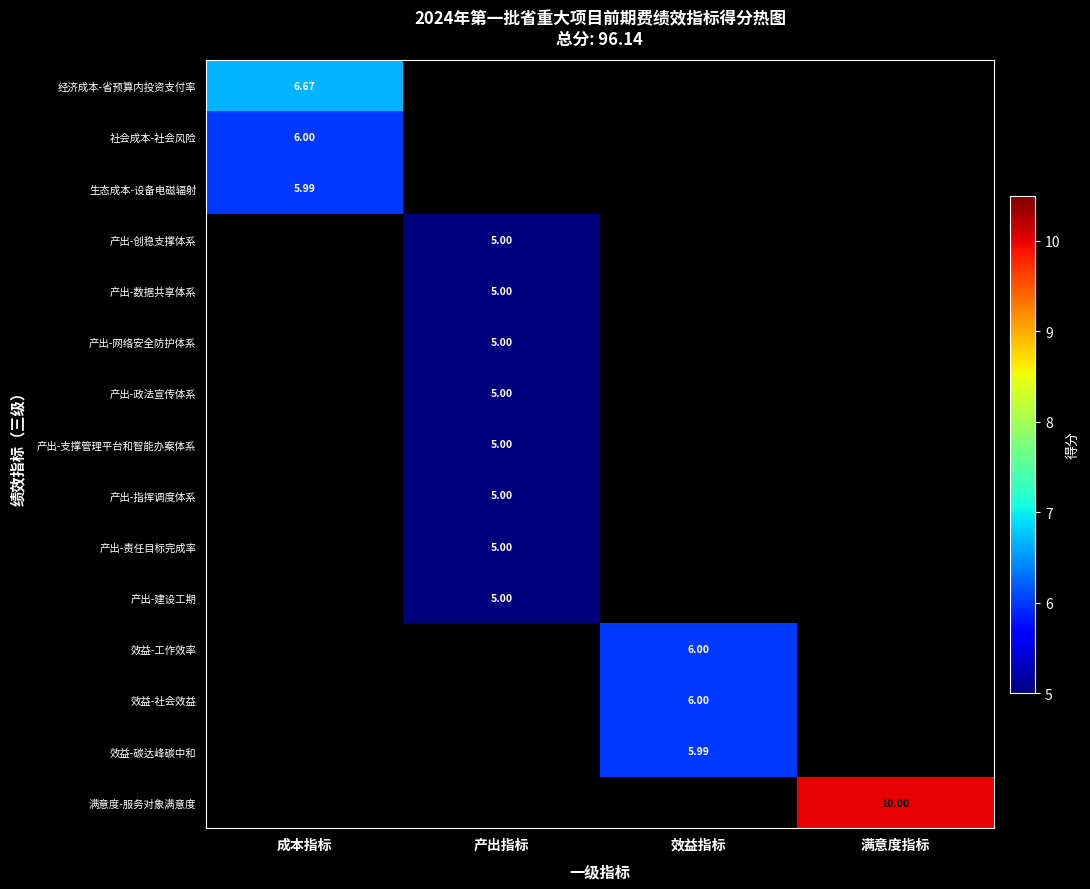

Is the value of 经济成本-省预算内投资支付率 at 成本指标 greater than the value of 产出-指挥调度体系 at 成本指标?

No